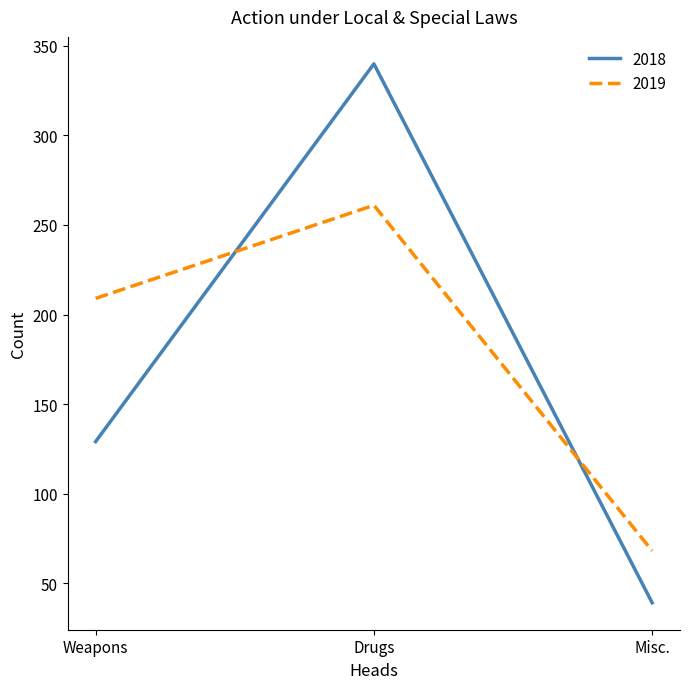

Rank the series by their maximum value, from highest to lowest.

2018, 2019